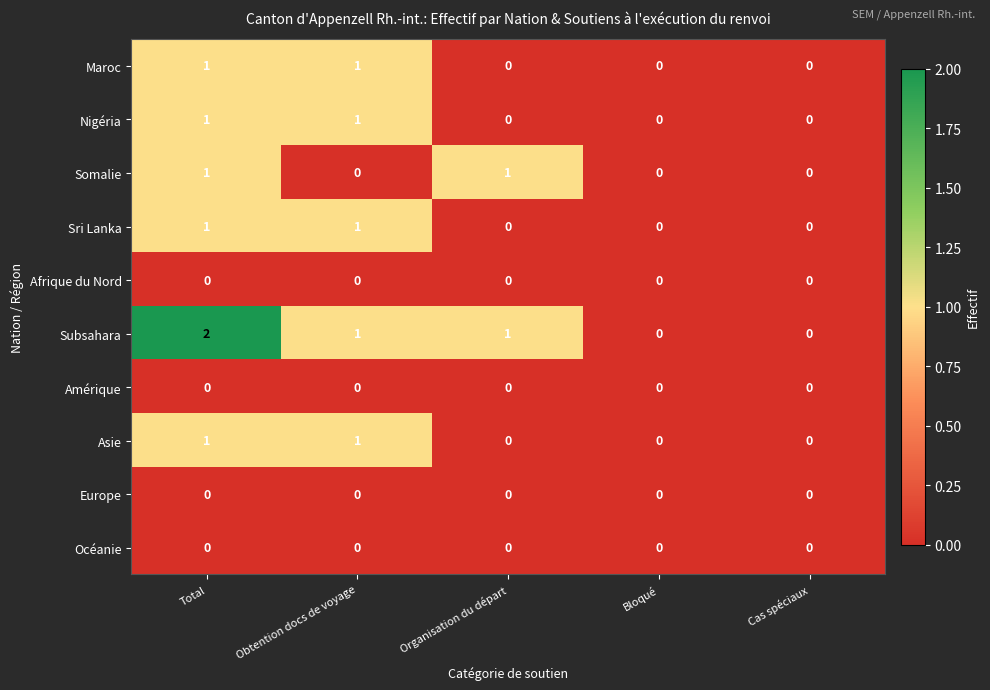

Count the number of categories in the chart.

5